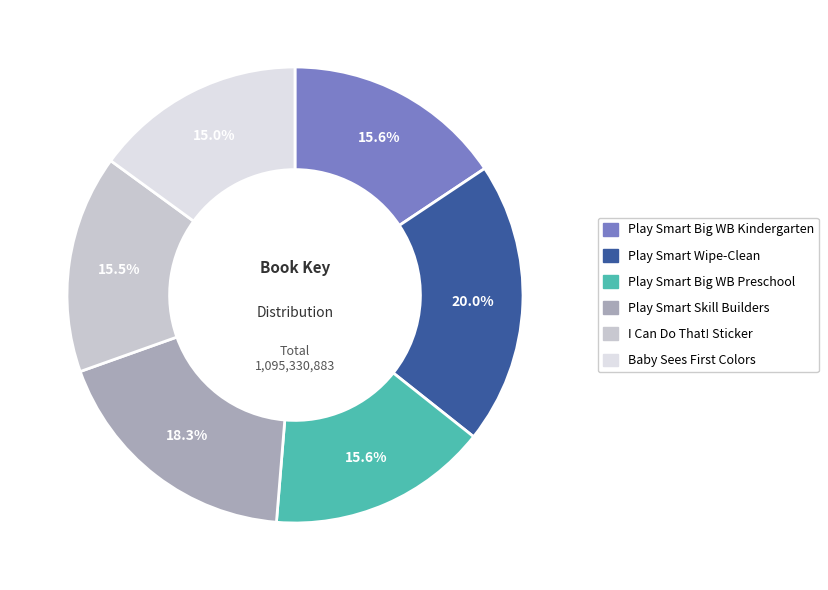

Does Play Smart Skill Builders represent more than half of the total?

No